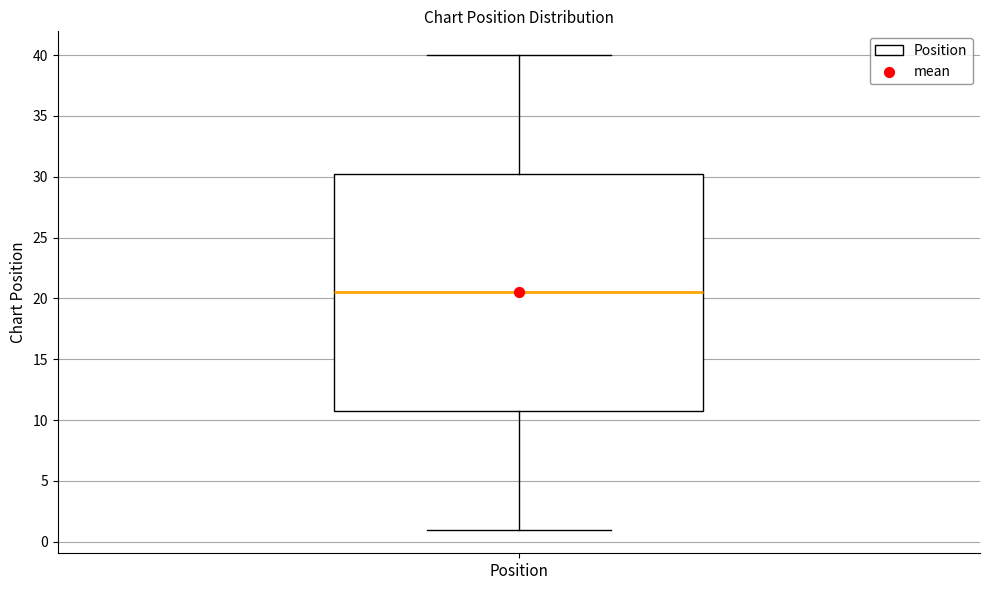

Read this box plot against the y-axis: the position of the median line, the range covered by the box, and the ends of both whiskers. The values are not printed on the chart, so give them approximately, as read against the axis.

median 20.5, box 11.0 to 30.5, whiskers 1.0 to 40.0